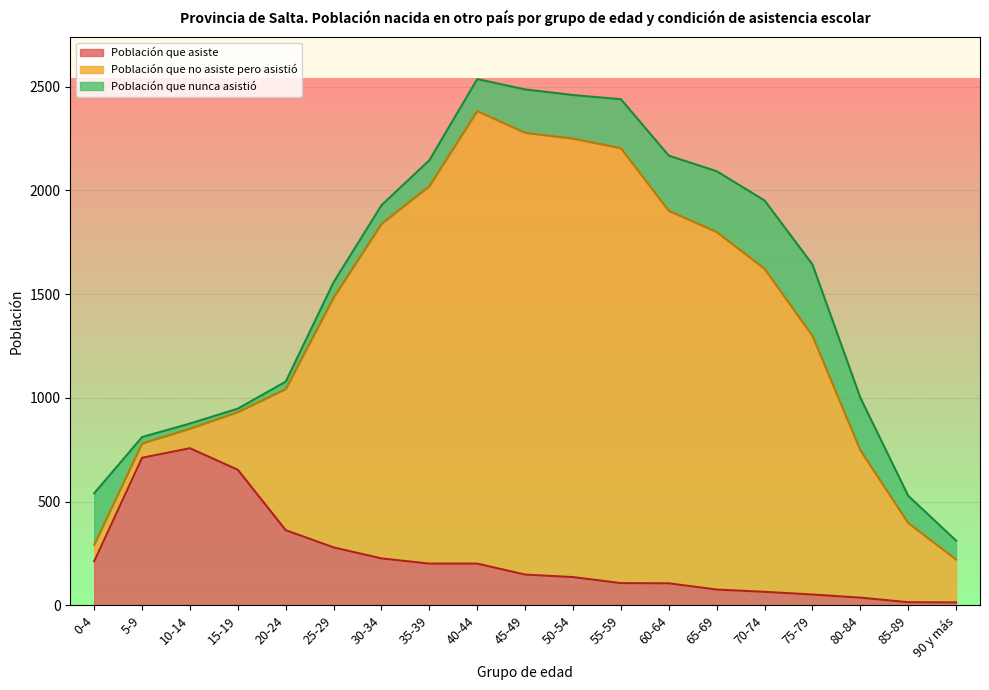

What is the spread (max minus min) of values at 40-44?

2027